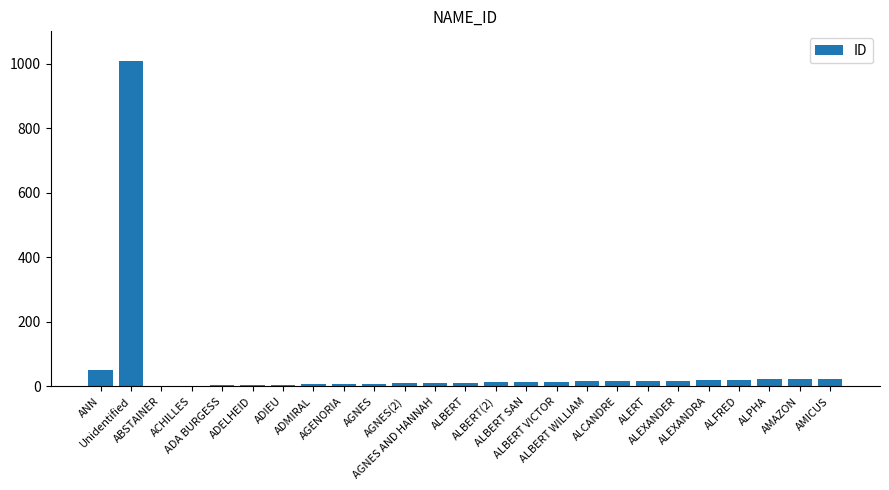

At which label is the value closest to 505?

ANN